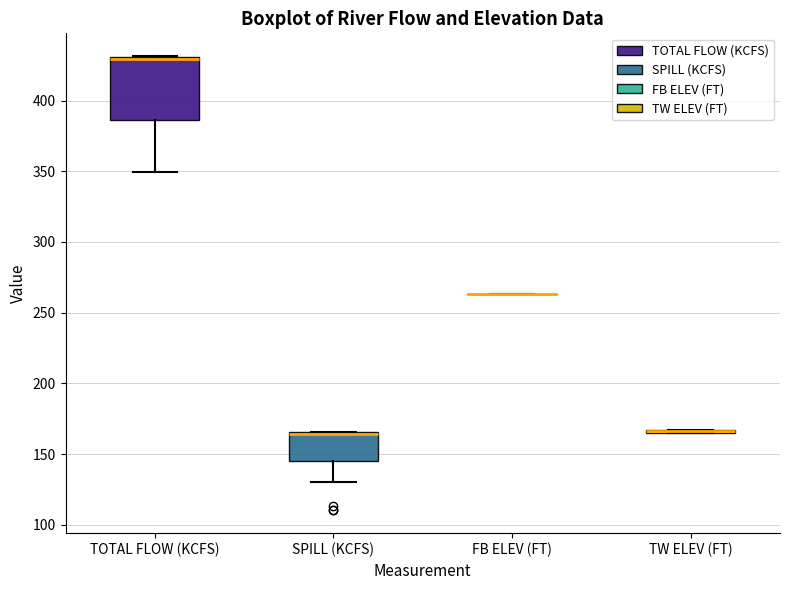

Reading left to right, read every box against the y-axis: the position of its median line, the range the box covers, and the ends of its whiskers. The values are not printed on the chart, so give them approximately, as read against the axis.

TOTAL FLOW (KCFS): median 430 (drawn on the box's upper edge), box 385 to 430, whiskers 350 to 430
SPILL (KCFS): median 165 (drawn on the box's upper edge), box 145 to 165, whiskers 130 to 165
FB ELEV (FT): box collapsed to a line at 265, whiskers 265 to 265
TW ELEV (FT): box collapsed to a line at 165, whiskers 165 to 165